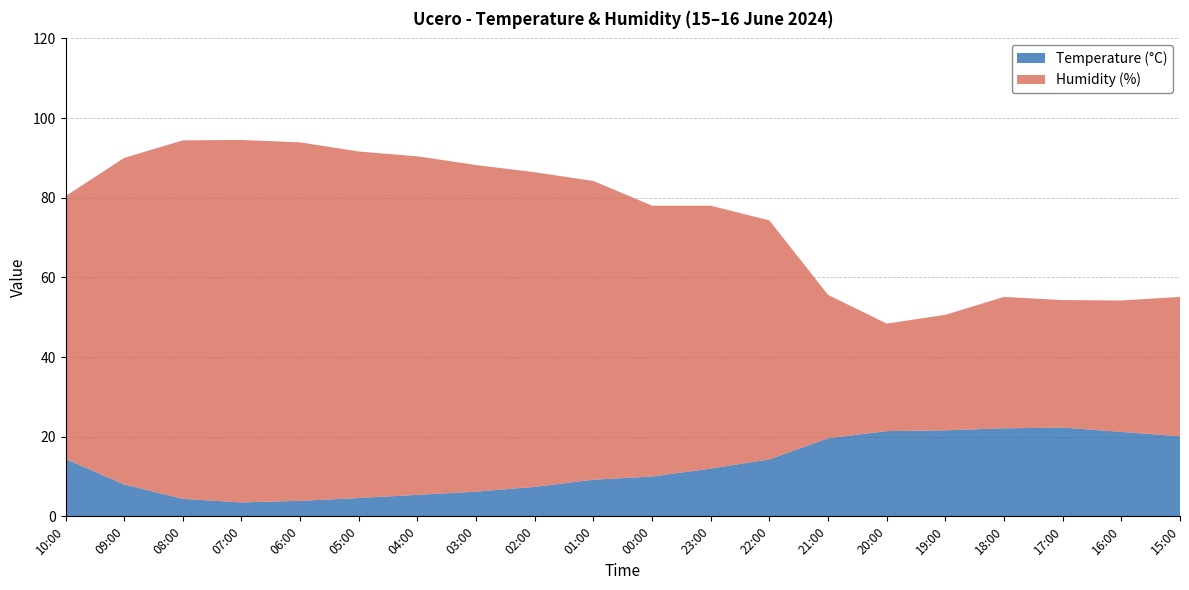

Reading left to right, transcribe all the data shown in this chart.

Temperature (°C): 14.4	8.0	4.4	3.5	3.9	4.6	5.4	6.2	7.4	9.2	10.0	12.0	14.3	19.6	21.4	21.6	22.1	22.3	21.2	20.1
Humidity (%): 66.0	82.0	90.0	91.0	90.0	87.0	85.0	82.0	79.0	75.0	68.0	66.0	60.0	36.0	27.0	29.0	33.0	32.0	33.0	35.0